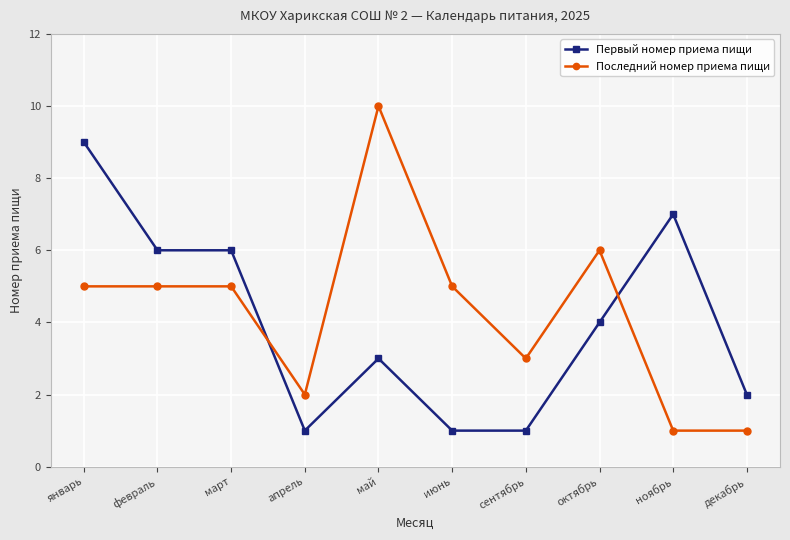

True or false: Первый номер приема пищи has a value of 9 at январь.

True